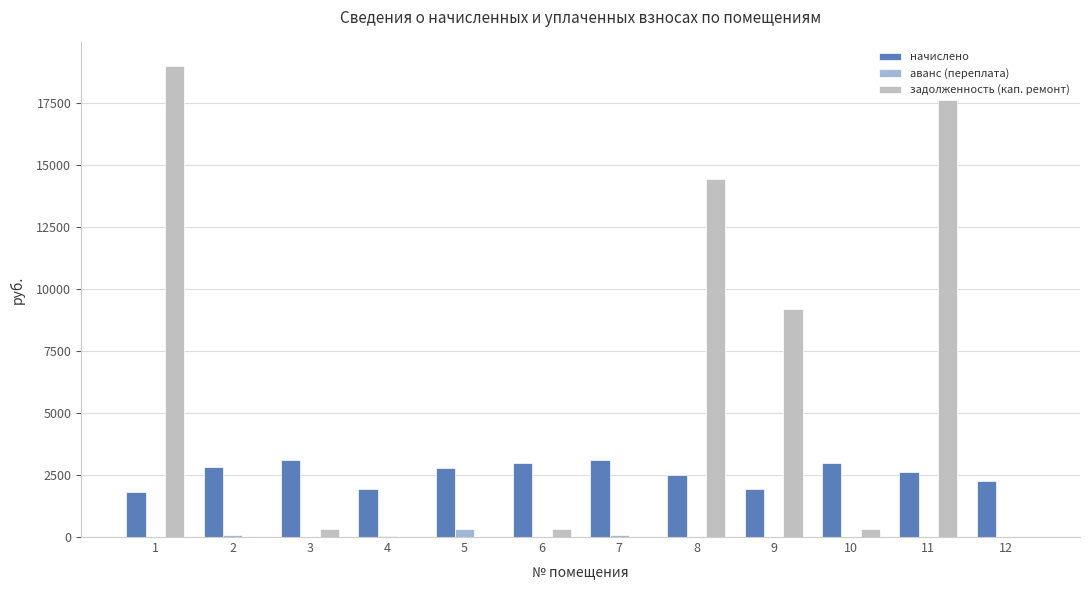

The value of начислено at 11 is 2642.7. True or false?

True